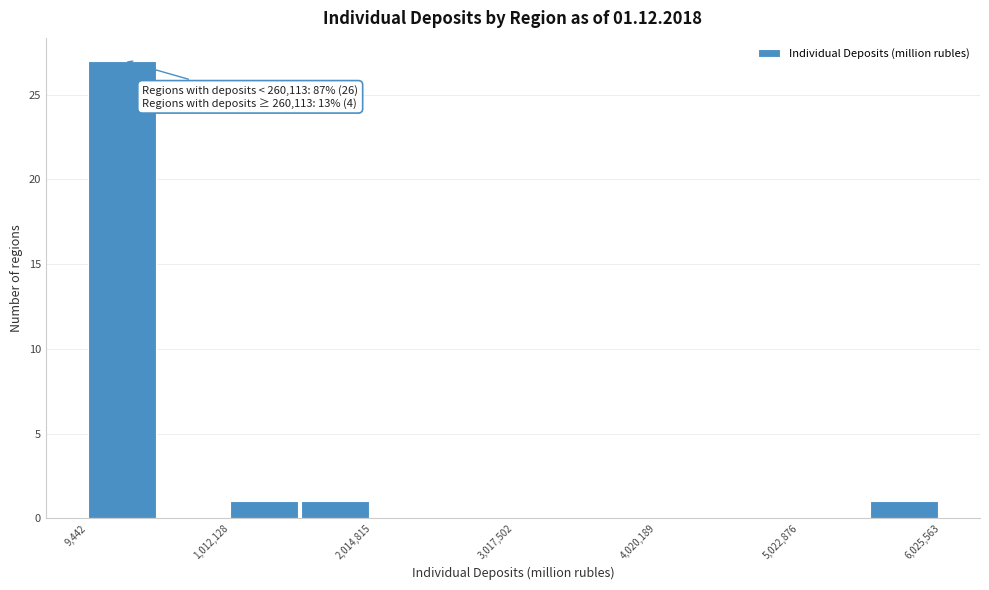

Read against the x-axis, roughly where is the centre of the tallest bar?

200000